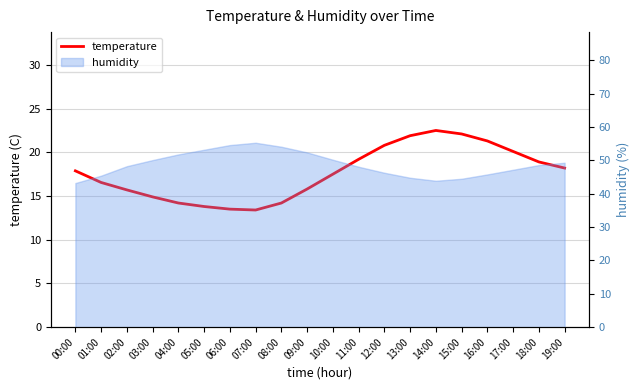

Reading right to left, extract all data points from this chart.

18.2	18.9	20.1	21.3	22.1	22.5	21.9	20.8	19.2	17.5	15.8	14.2	13.4	13.5	13.8	14.2	14.9	15.7	16.6	17.9